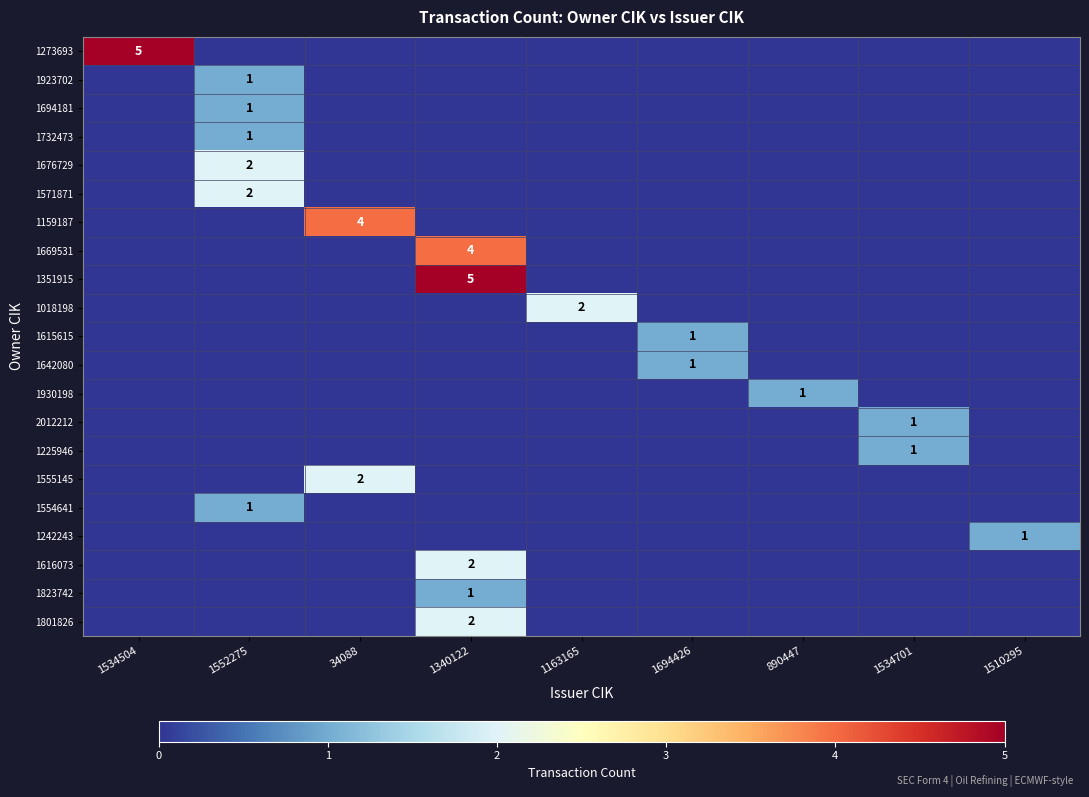

The 1616073 series shows 1 at 1340122. True or false?

False